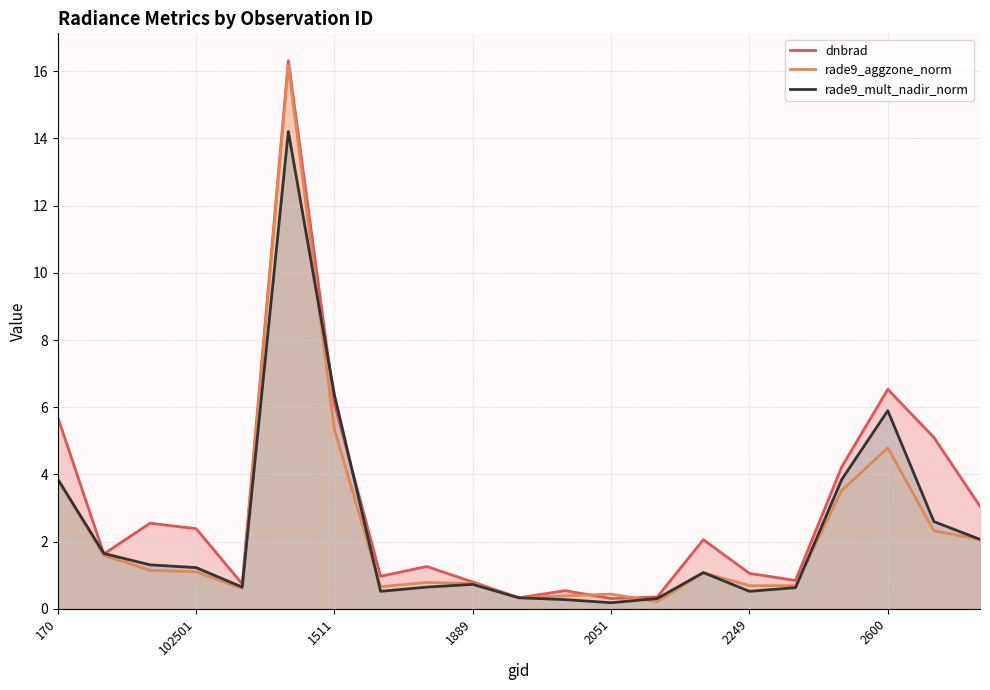

The rade9_mult_nadir_norm series shows 0.2 at 2051. True or false?

True